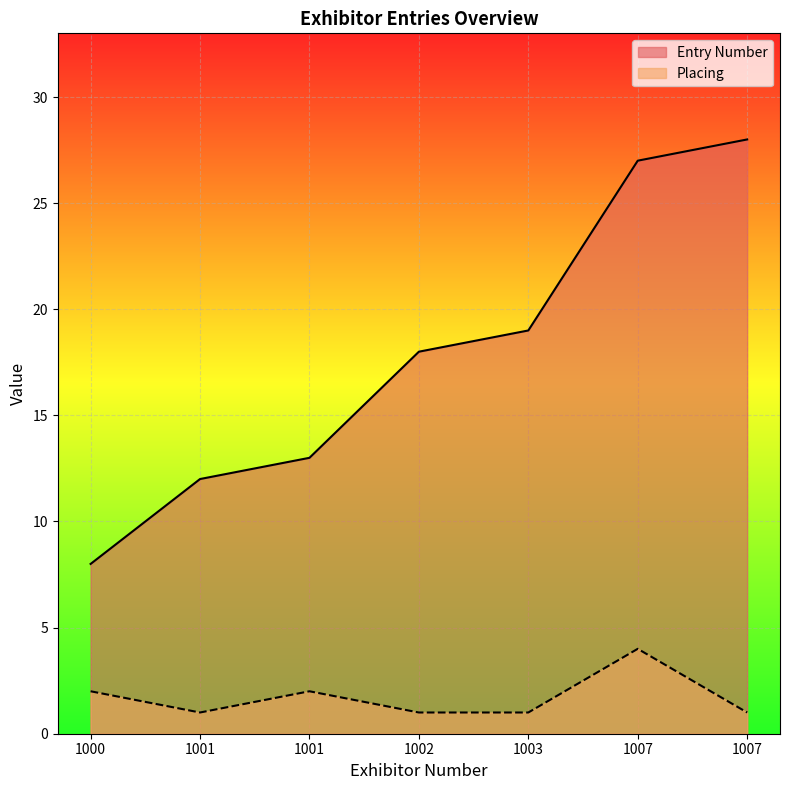

What is the approximate value of Placing at 1003?

1